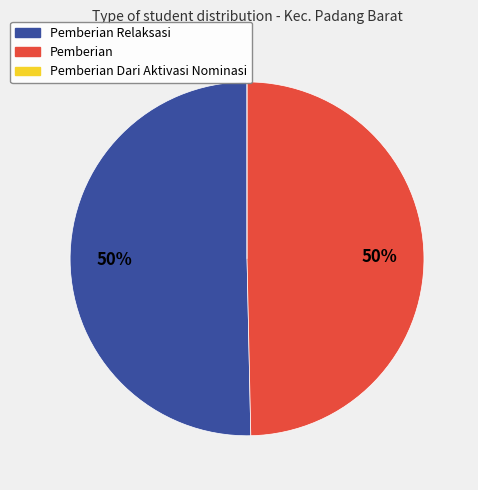

To the nearest percent, what is the difference between the largest and smallest slice percentages?

50%